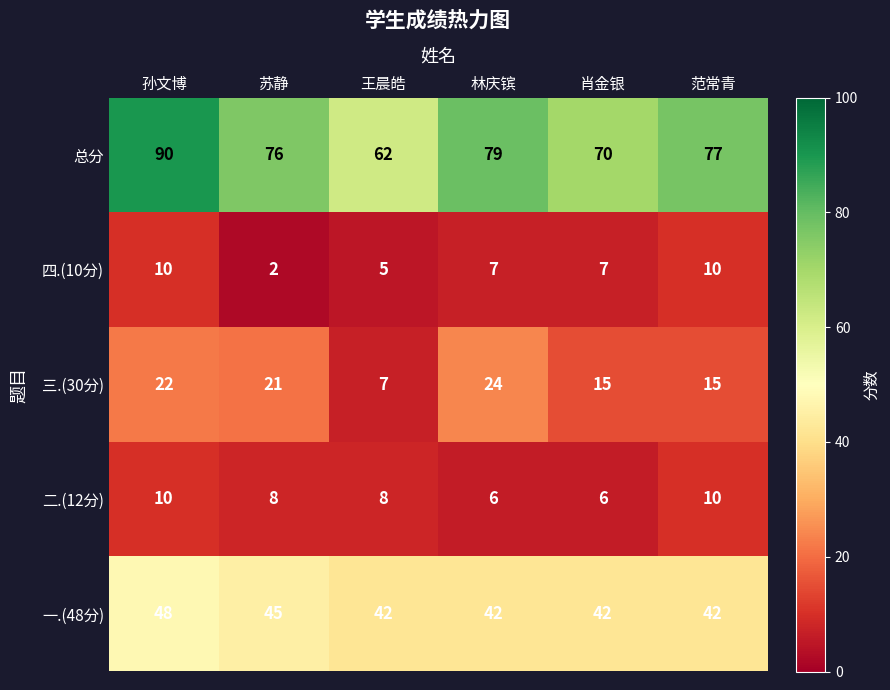

Is it true that 一.(48分) equals 45 at 苏静?

True